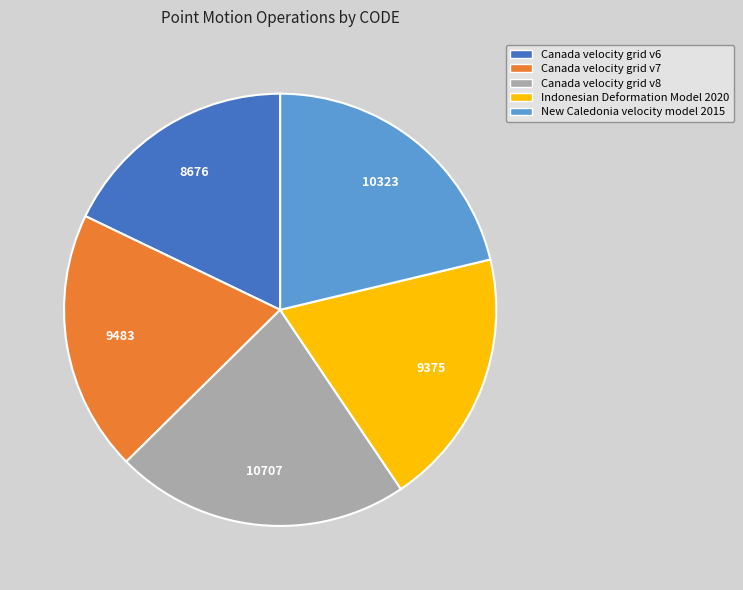

Is it true that Canada velocity grid v7 is 20% of the pie?

True